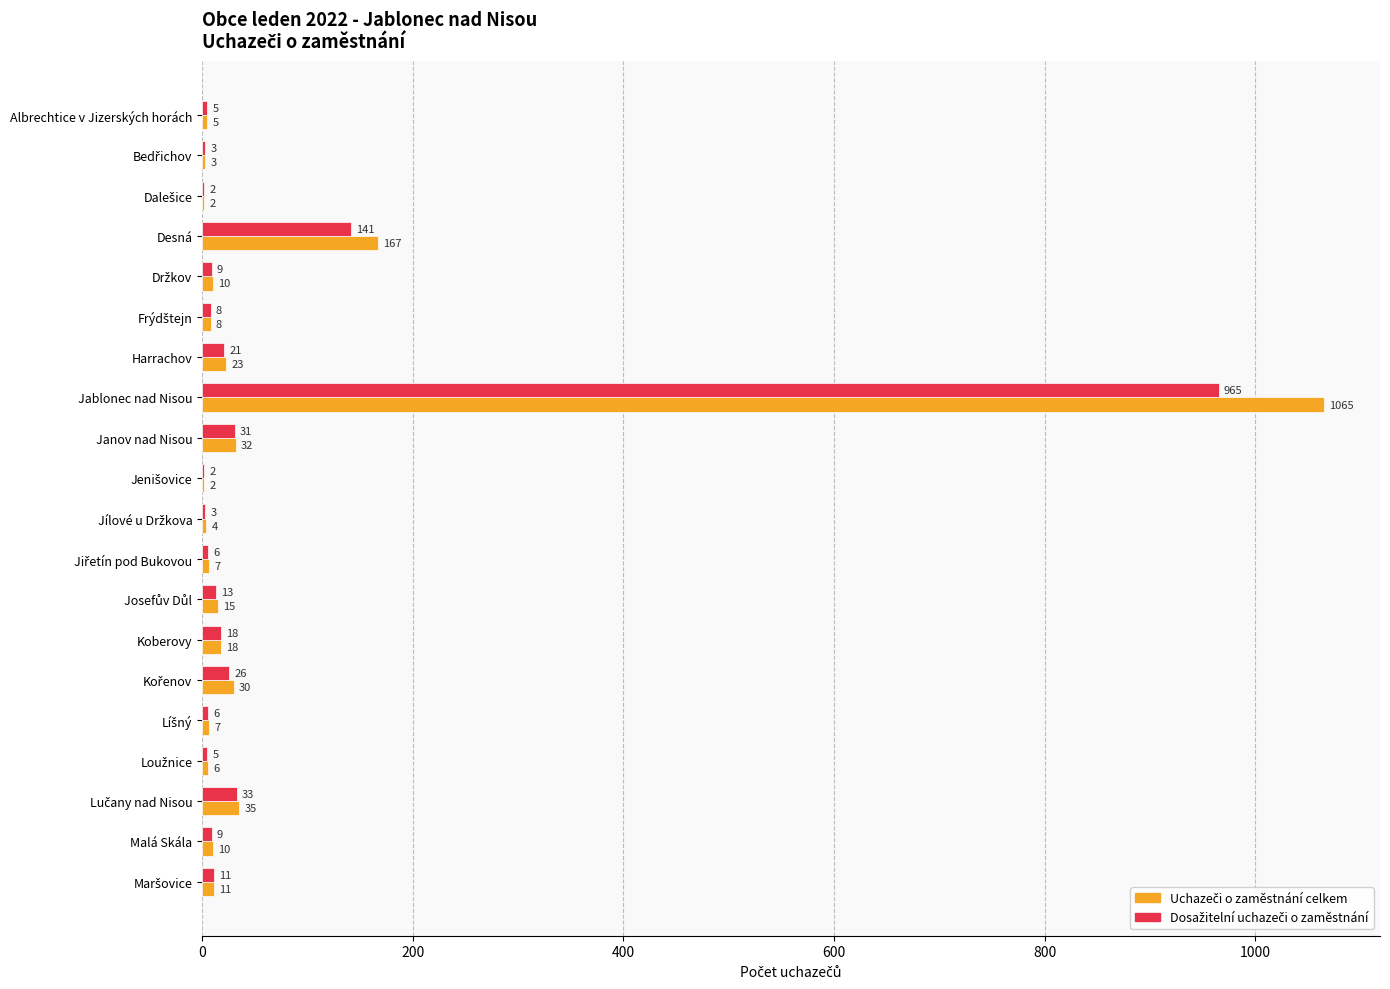

At which category does the chart reach its peak across all series?

Jablonec nad Nisou